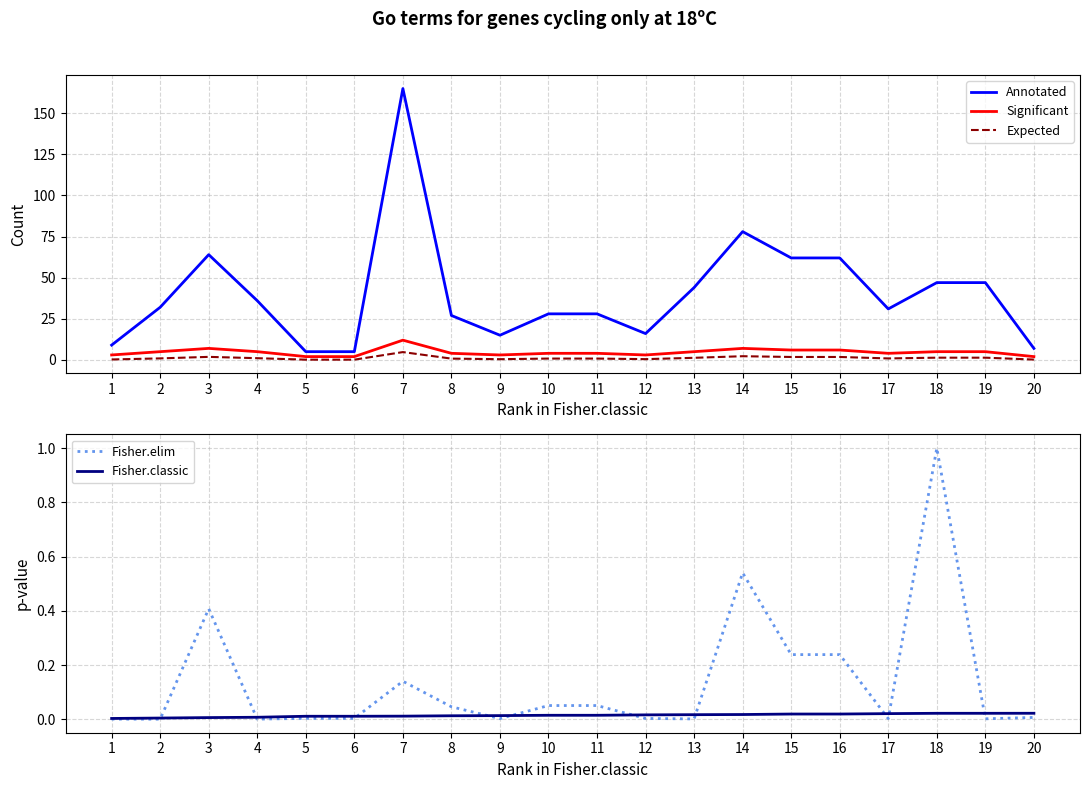

True or false: Expected and Fisher.classic intersect in this chart.

False